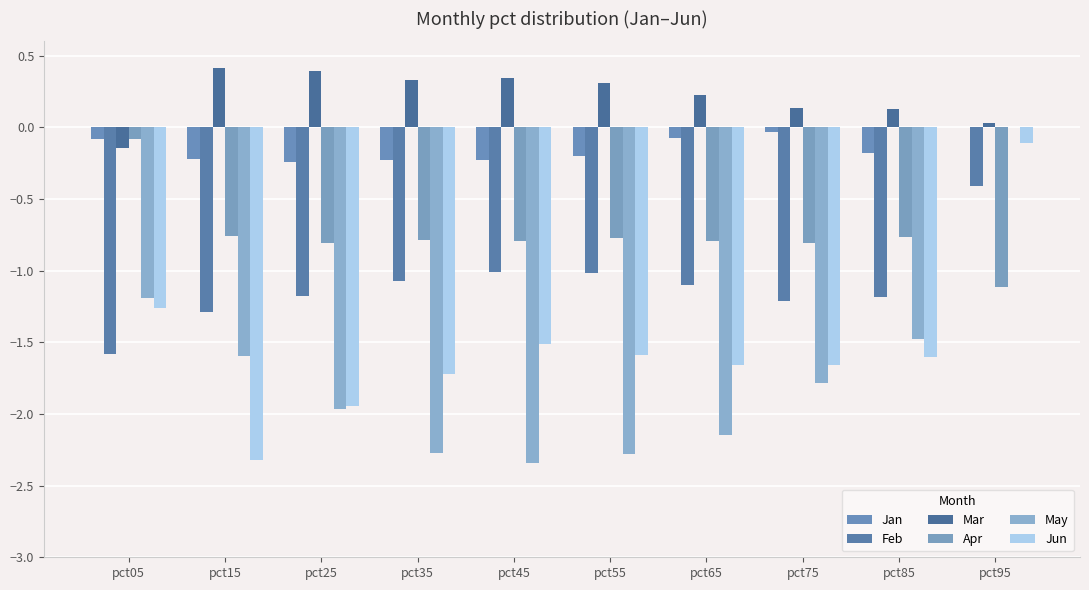

What is the difference between the Feb values at pct55 and pct05?

0.6